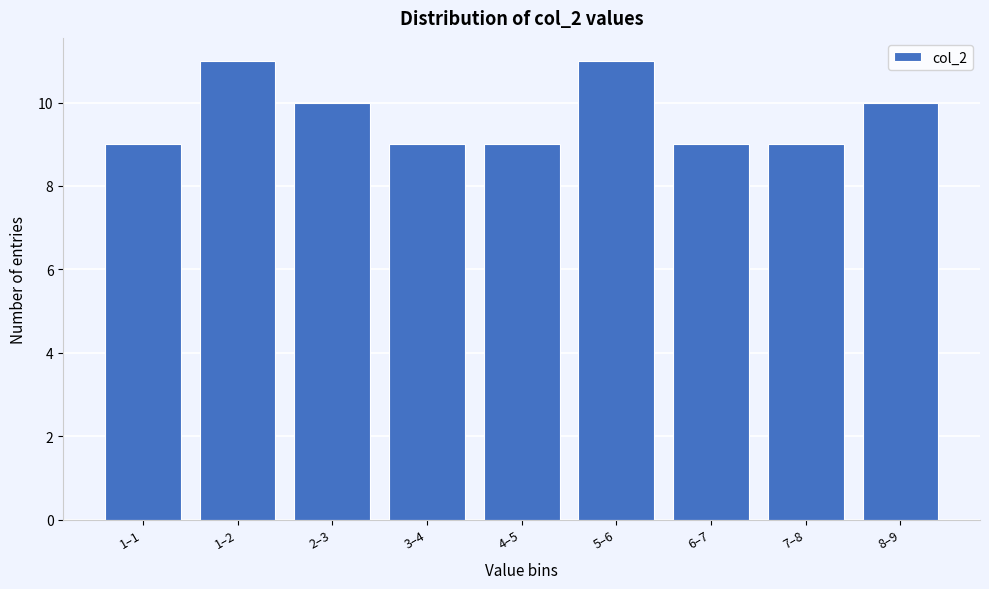

Reading right to left, transcribe all the data shown in this chart.

8–9=10	7–8=9	6–7=9	5–6=11	4–5=9	3–4=9	2–3=10	1–2=11	1–1=9